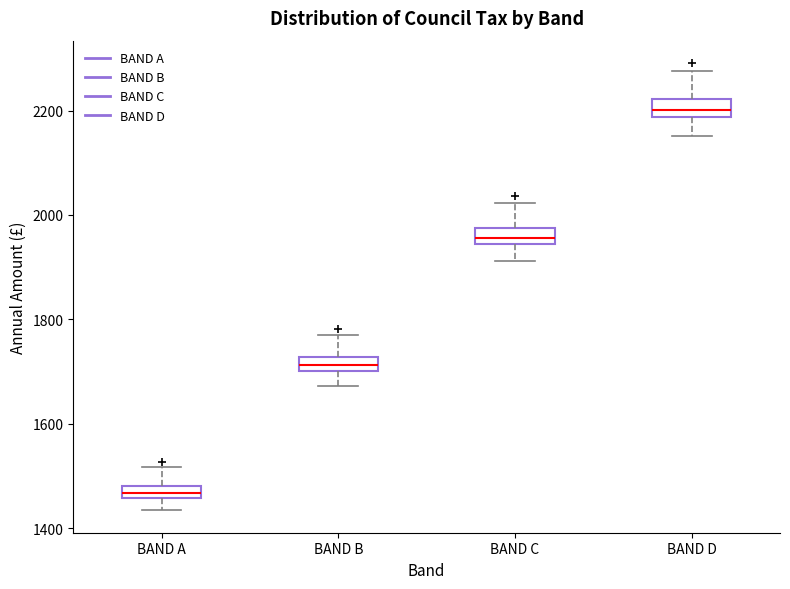

Where does the upper whisker of the box for BAND B end on the y-axis? The values are not printed on the chart, so give them approximately, as read against the axis.

1760